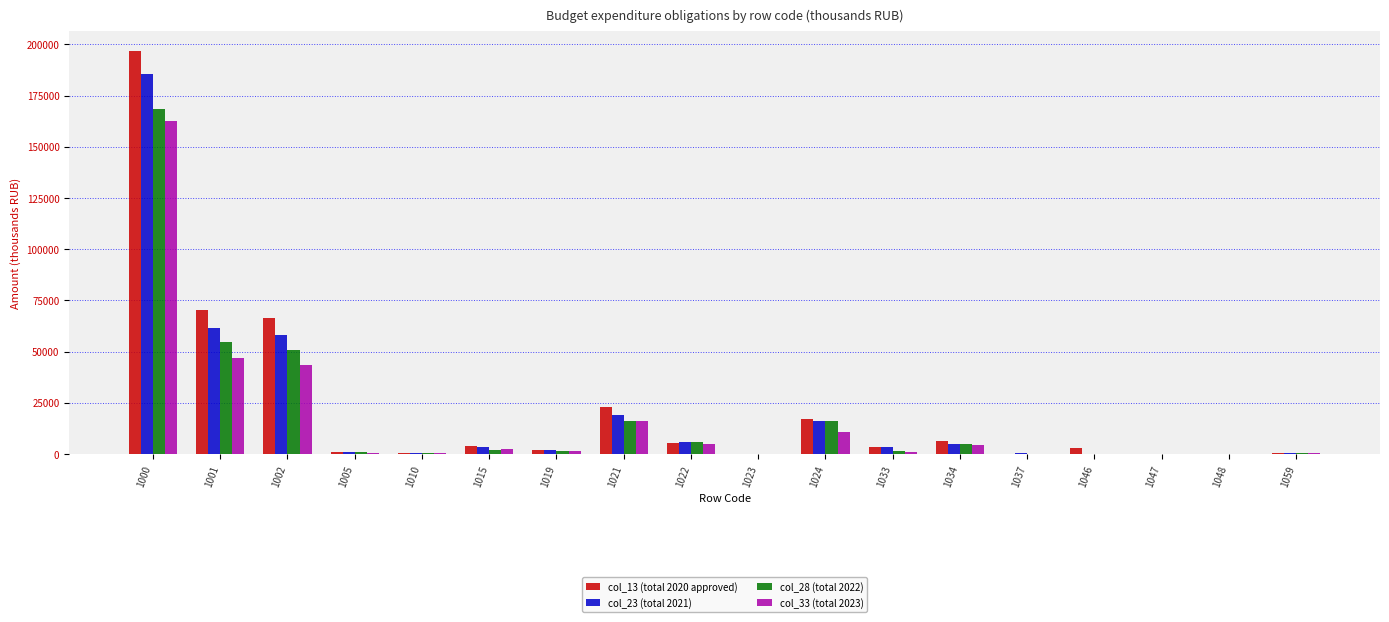

What is the spread (max minus min) of values at 1046?

3045.6